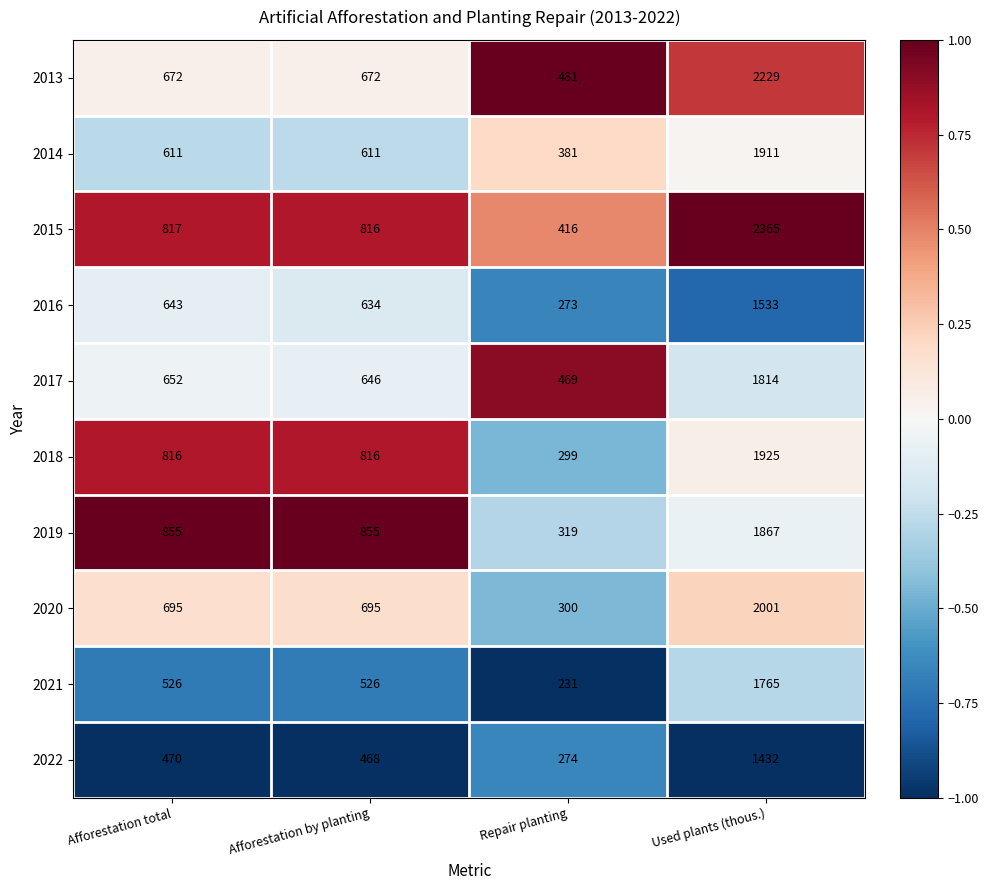

Count the 2018 values in the range 816 to 1925.

3